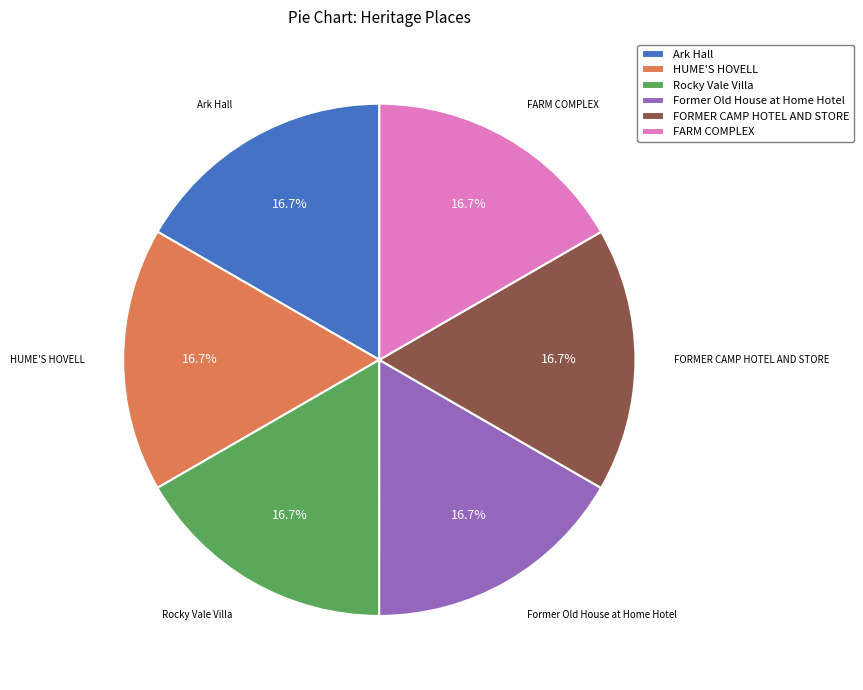

What percentage is the Rocky Vale Villa slice, to the nearest percent?

17%